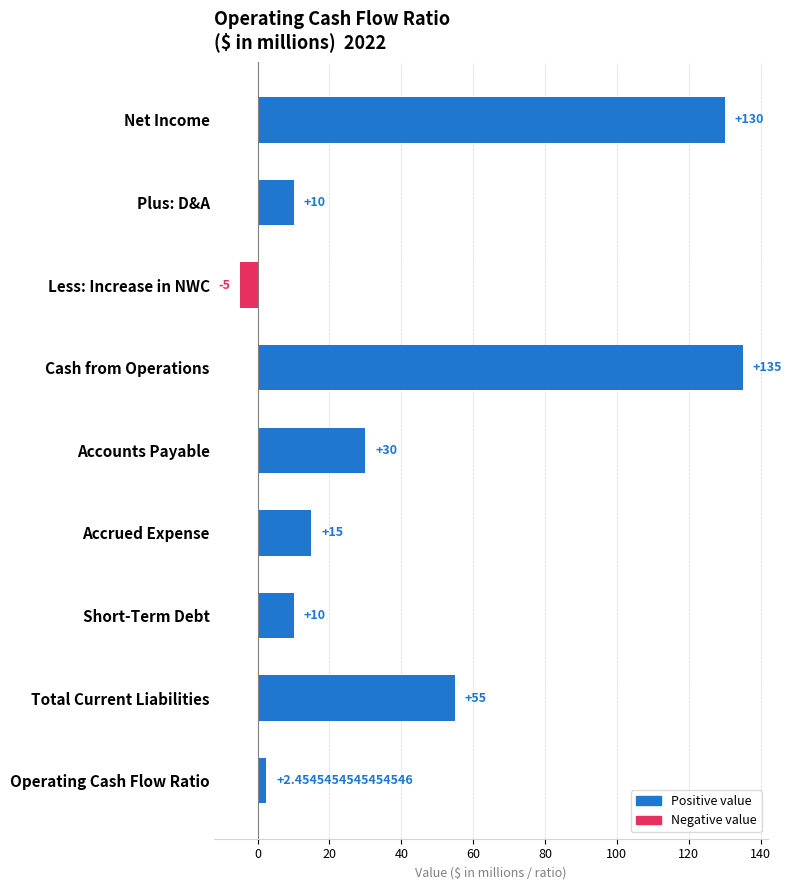

What is the difference between the values at Less: Increase in NWC and Short-Term Debt?

15.0